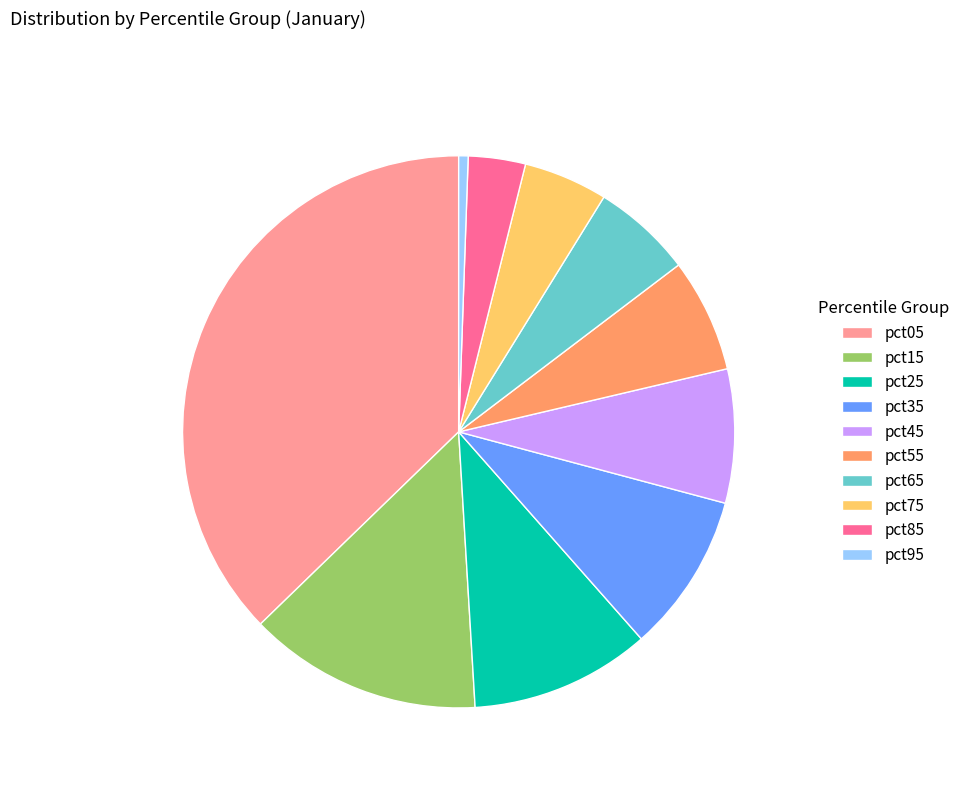

Is there any slice that represents more than half of the pie?

No